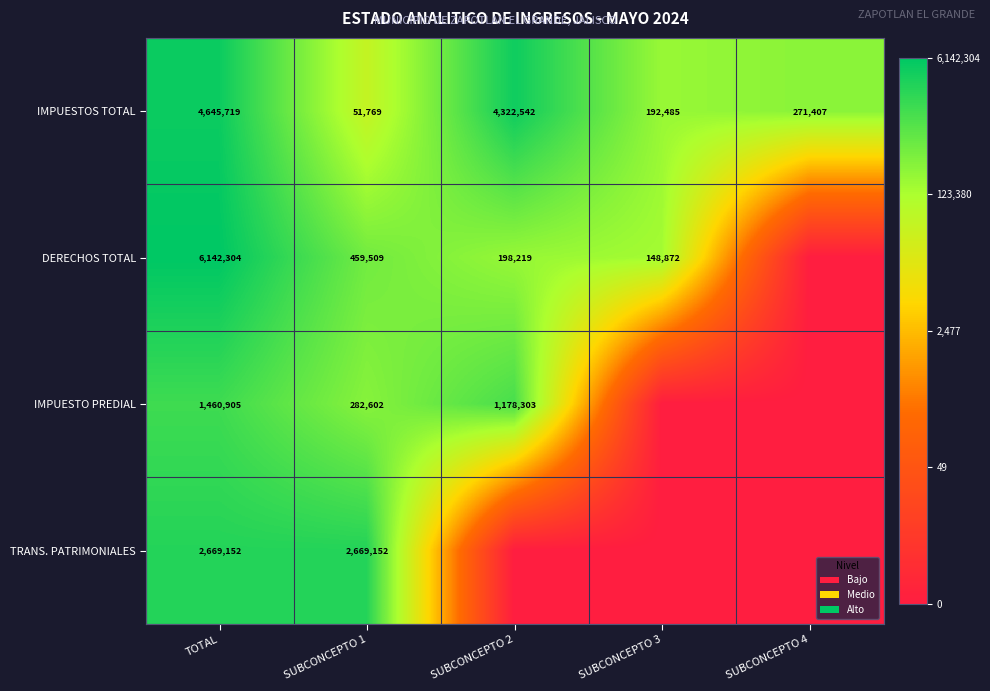

What is the difference between the IMPUESTOS TOTAL values at SUBCONCEPTO 3 and TOTAL?

4453234